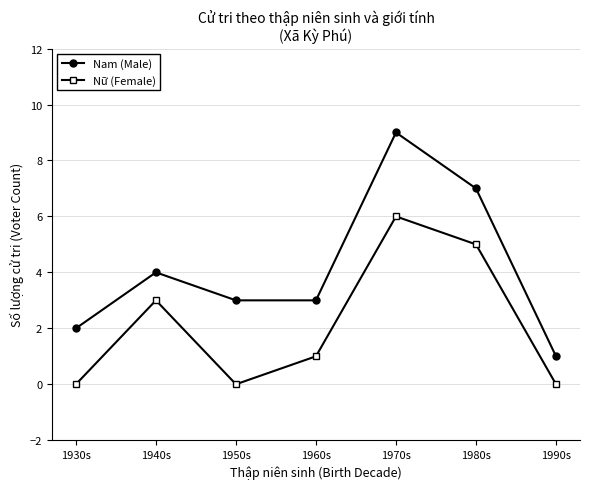

What is the label of the 6th point from the right?

1940s